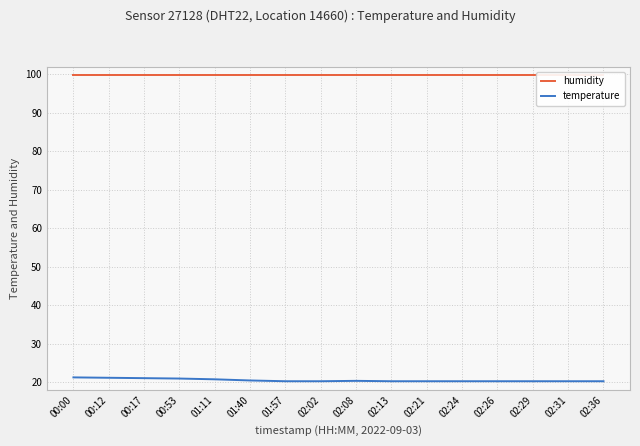

What is the greatest value displayed?

99.9